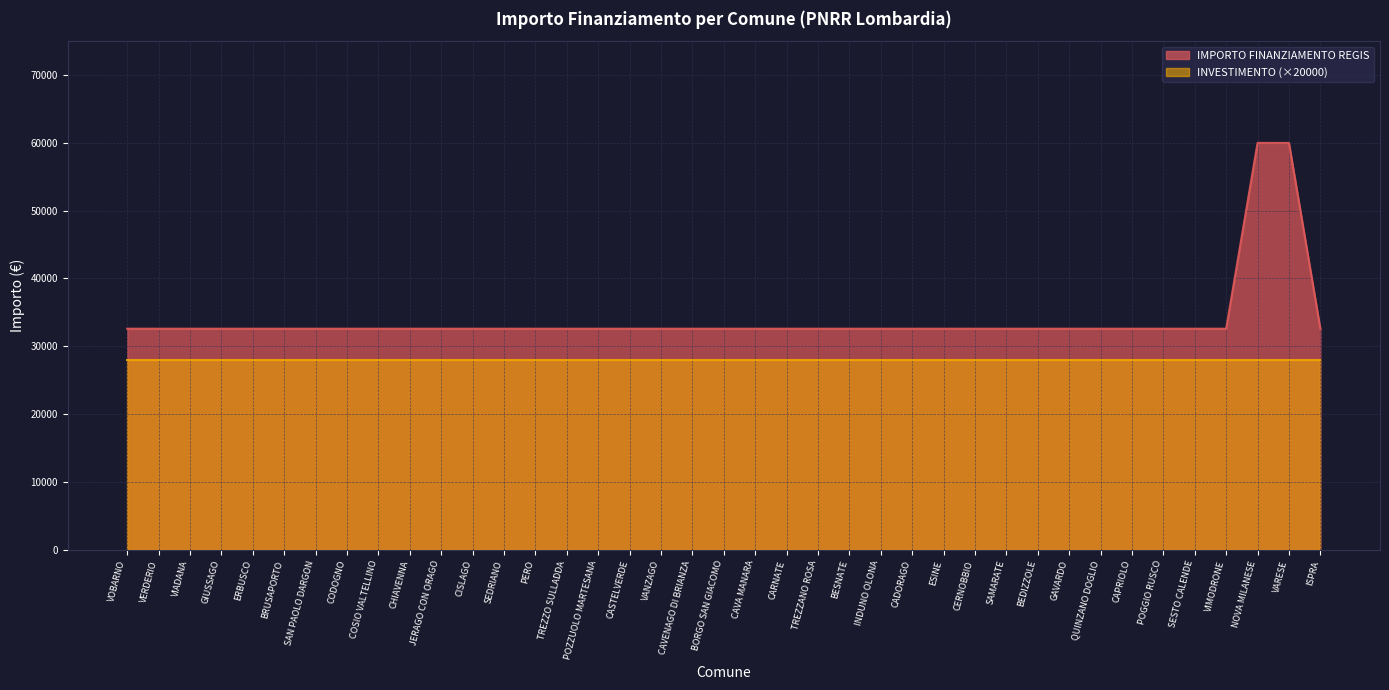

What is the change in value from NOVA MILANESE to ISPRA?

-27377